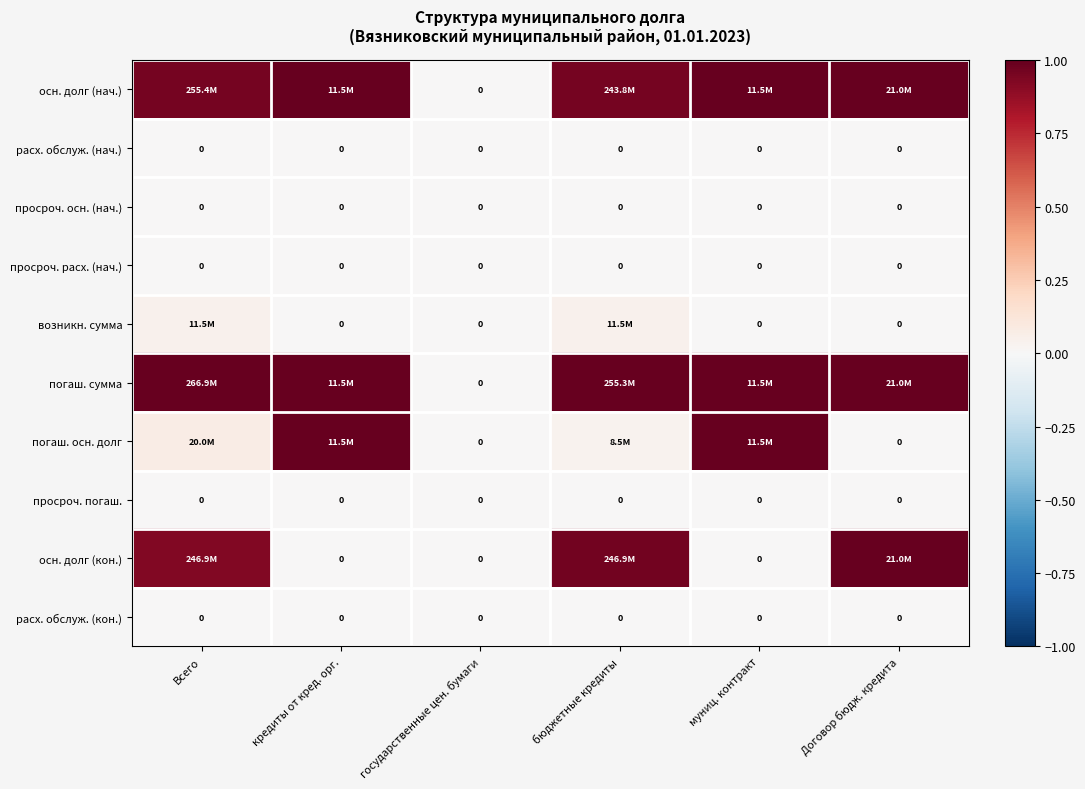

Is the value of просроч. погаш. at бюджетные кредиты greater than the value of расх. обслуж. (нач.) at Договор бюдж. кредита?

No